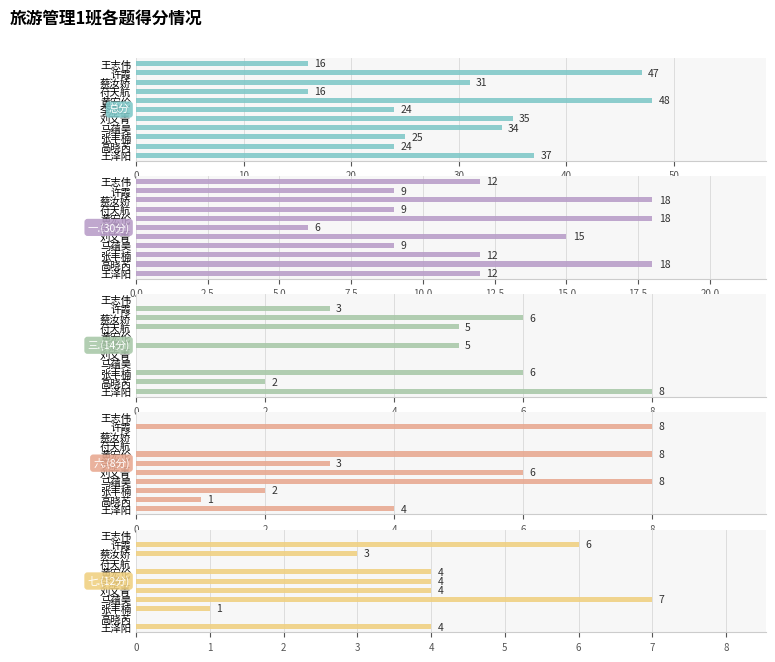

How many values in the 总分 series exceed 31?

5